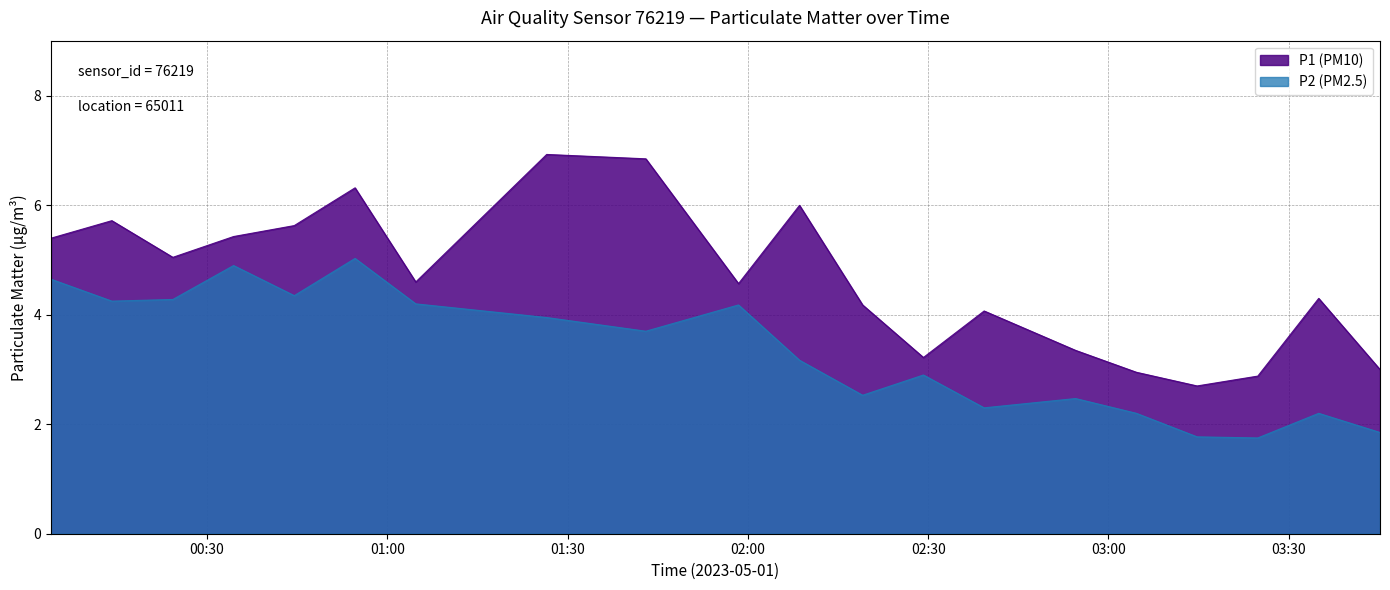

Count the number of categories in the chart.

20